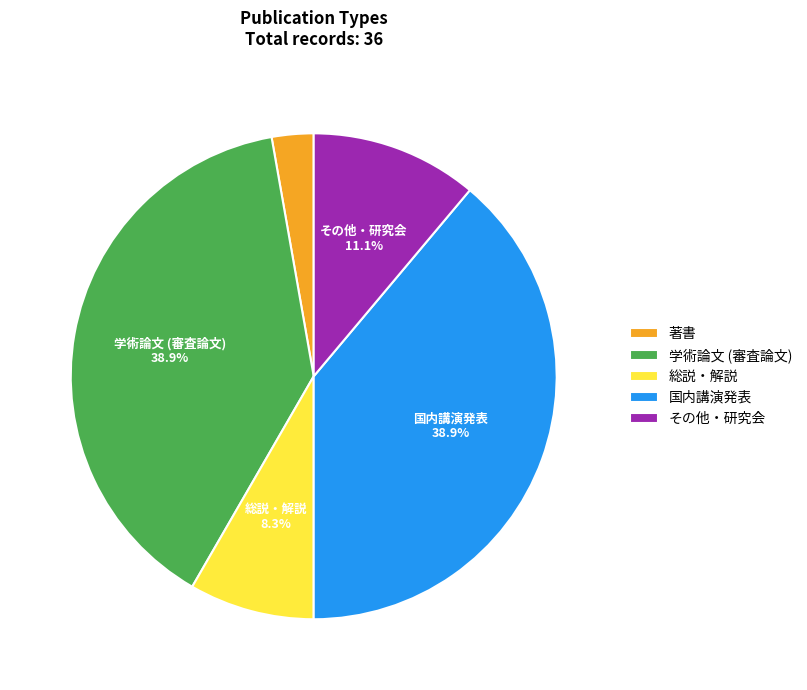

To the nearest percent, what is the combined percentage of その他・研究会 and 総説・解説?

19%